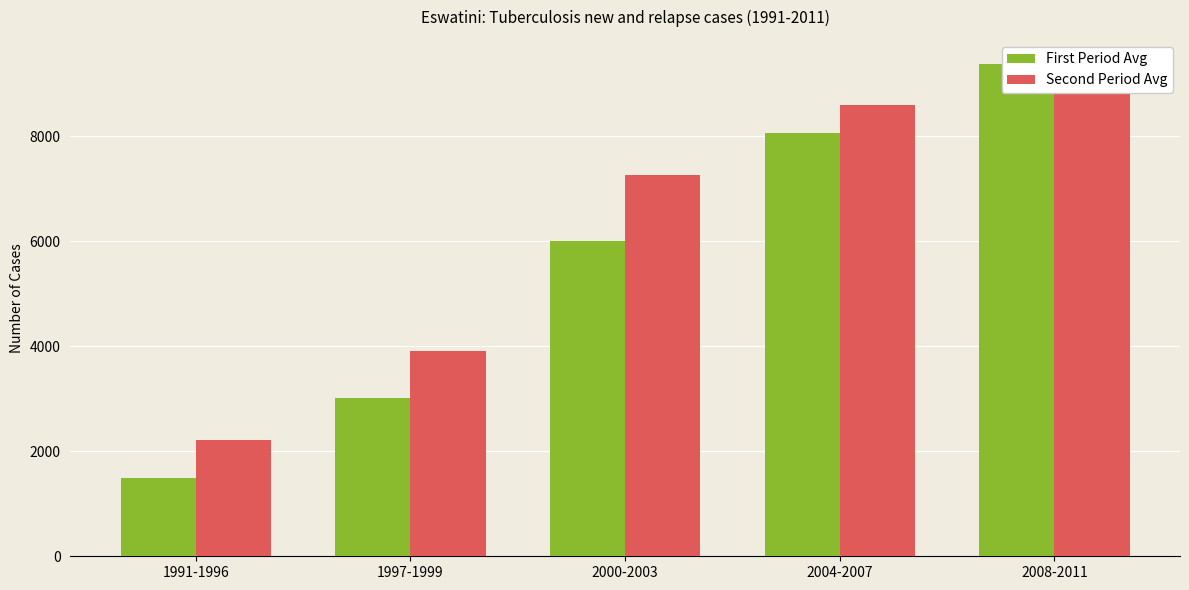

The First Period Avg series shows 5997.5 at 2000-2003. True or false?

True